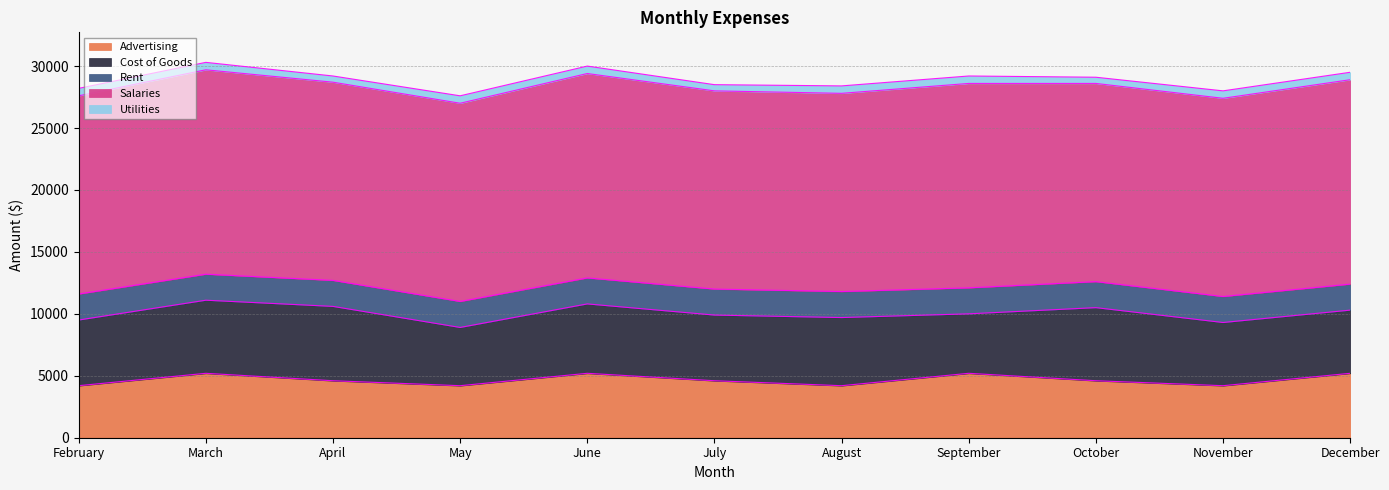

Which series has the largest range (max minus min)?

Cost of Goods